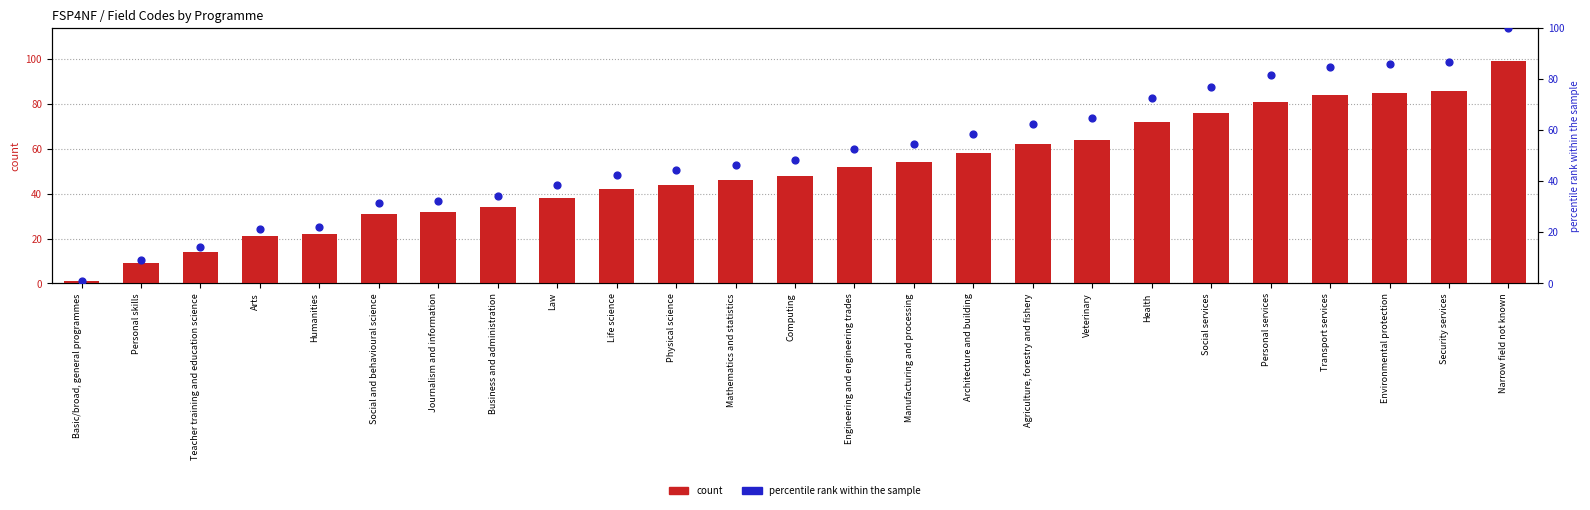

Which series contains the highest Y value?

percentile rank within the sample